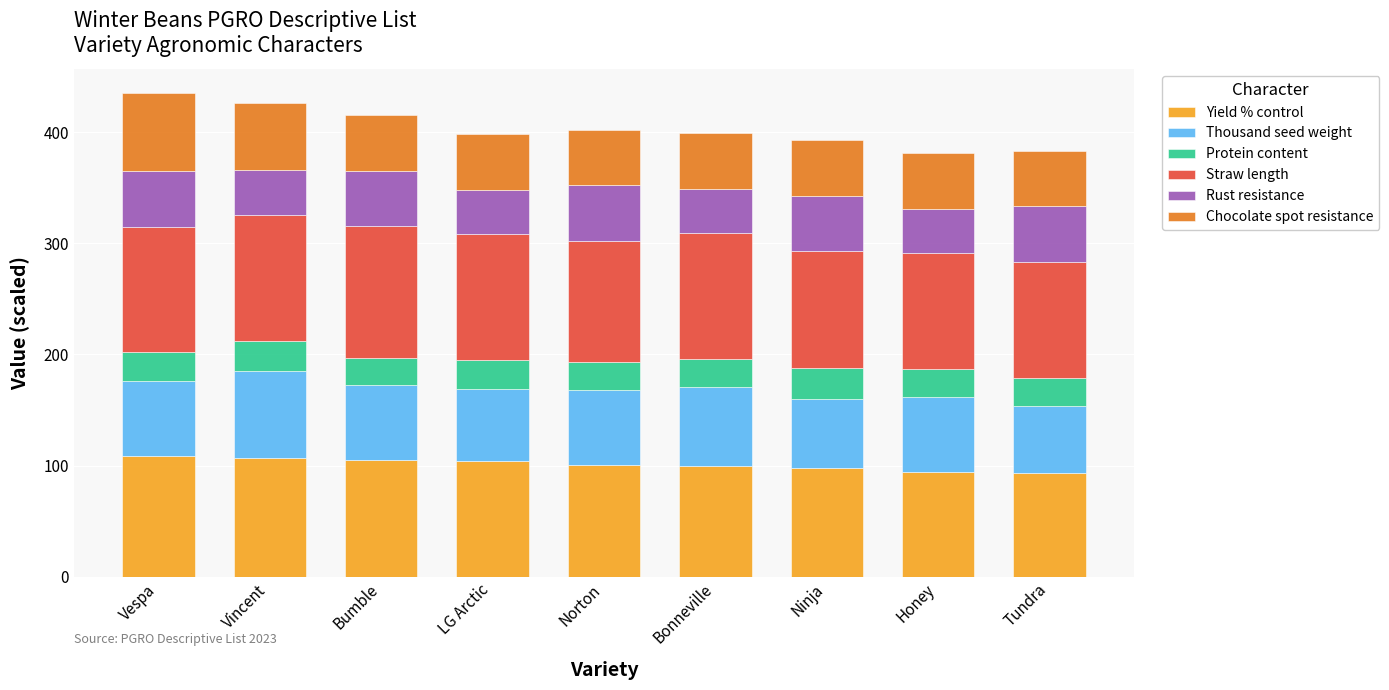

Are the bars grouped side by side (vs. stacked)?

No